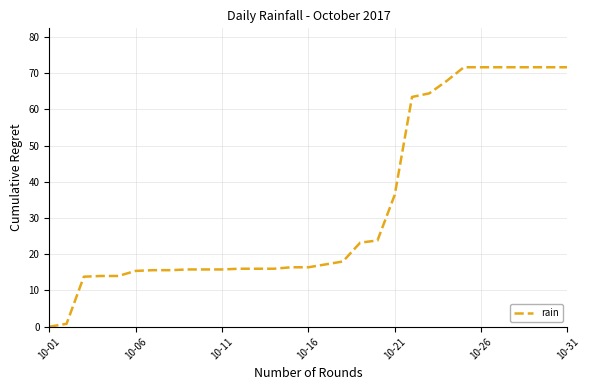

What is the maximum value shown in the chart?

71.6